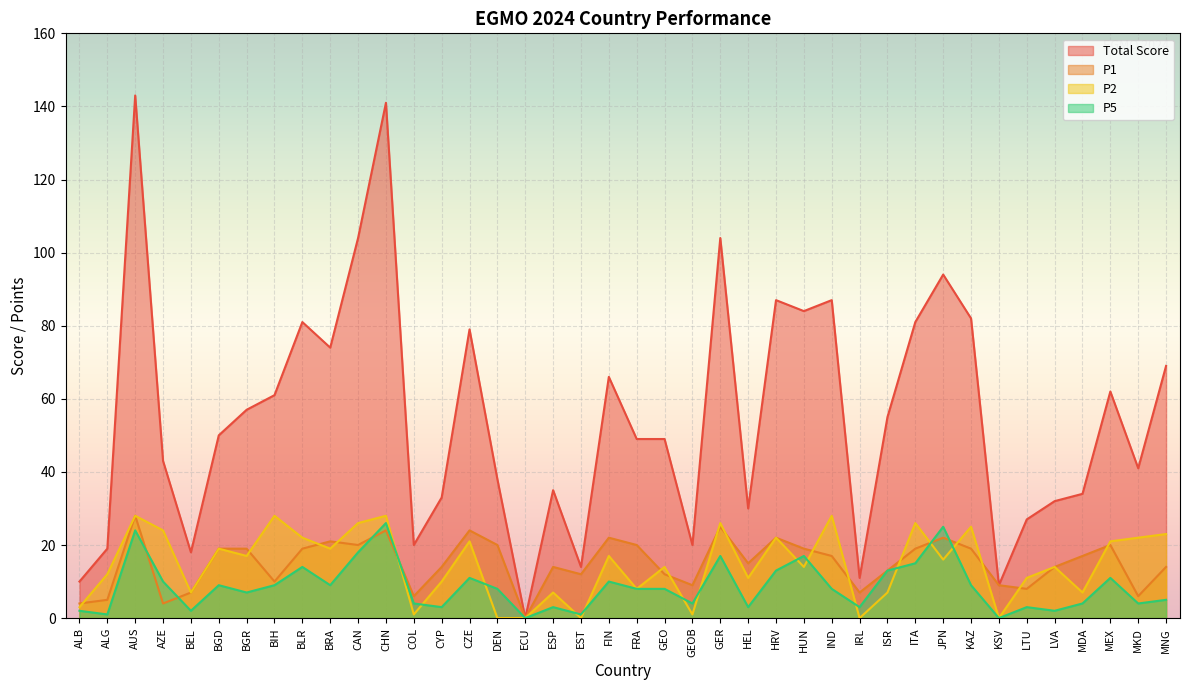

What is the difference between the highest and lowest values at BIH?

52